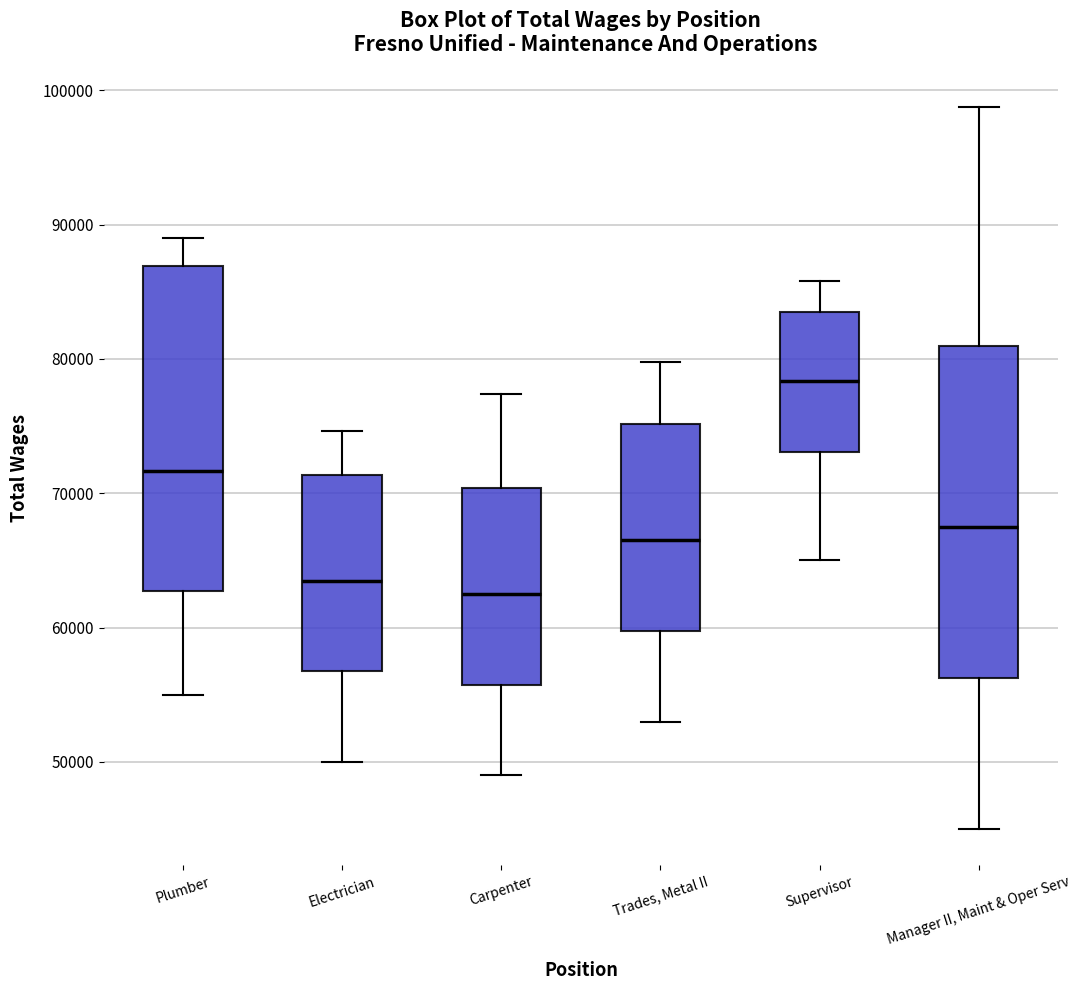

Which box has the highest median line?

Supervisor